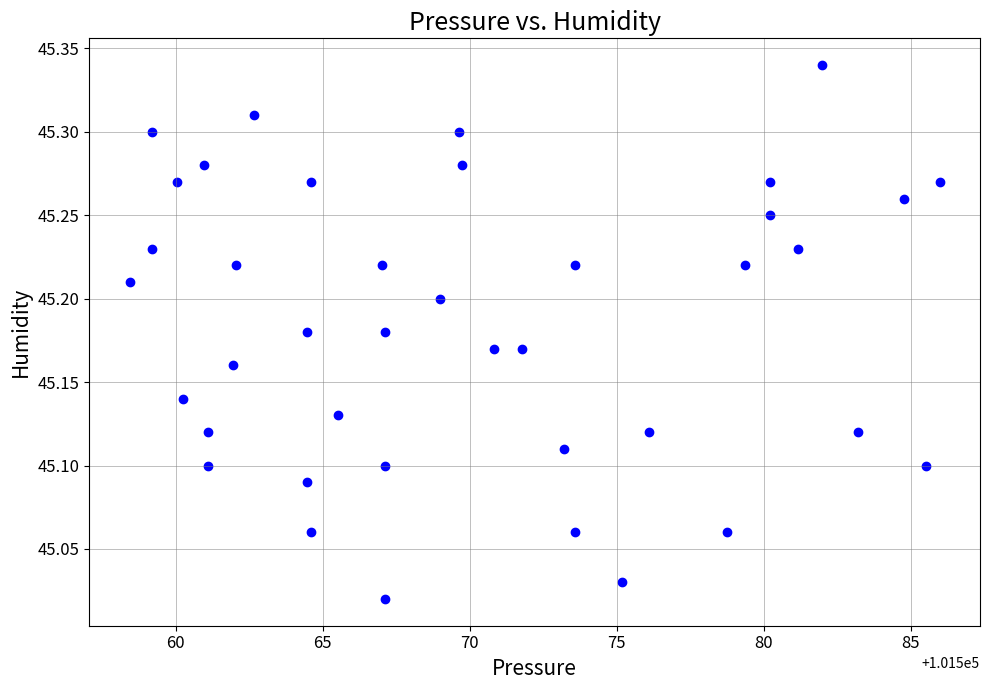

What is the range of X values (max minus min)?

27.5